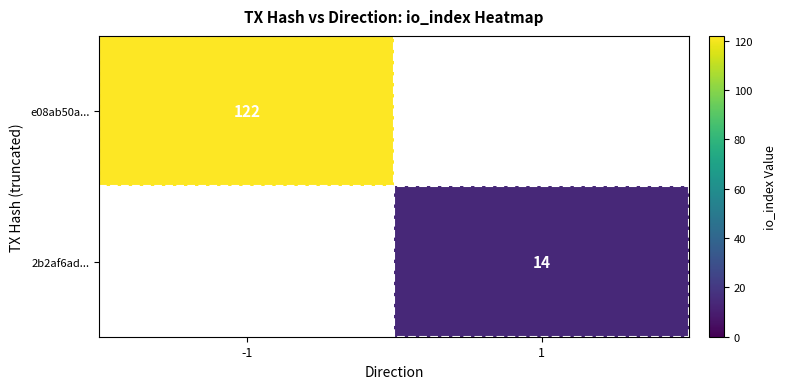

The value of e08ab50a... at -1 is 187. True or false?

False